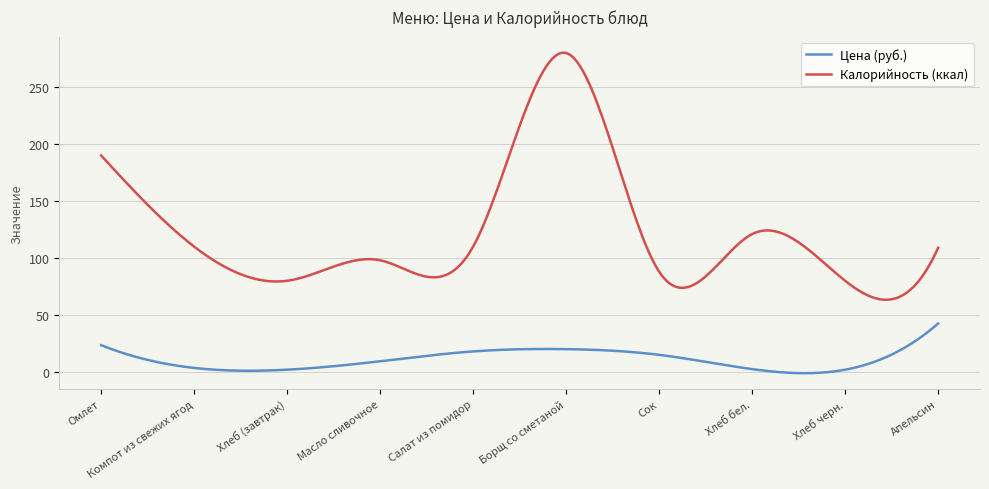

True or false: Калорийность (ккал) and Цена (руб.) intersect in this chart.

False